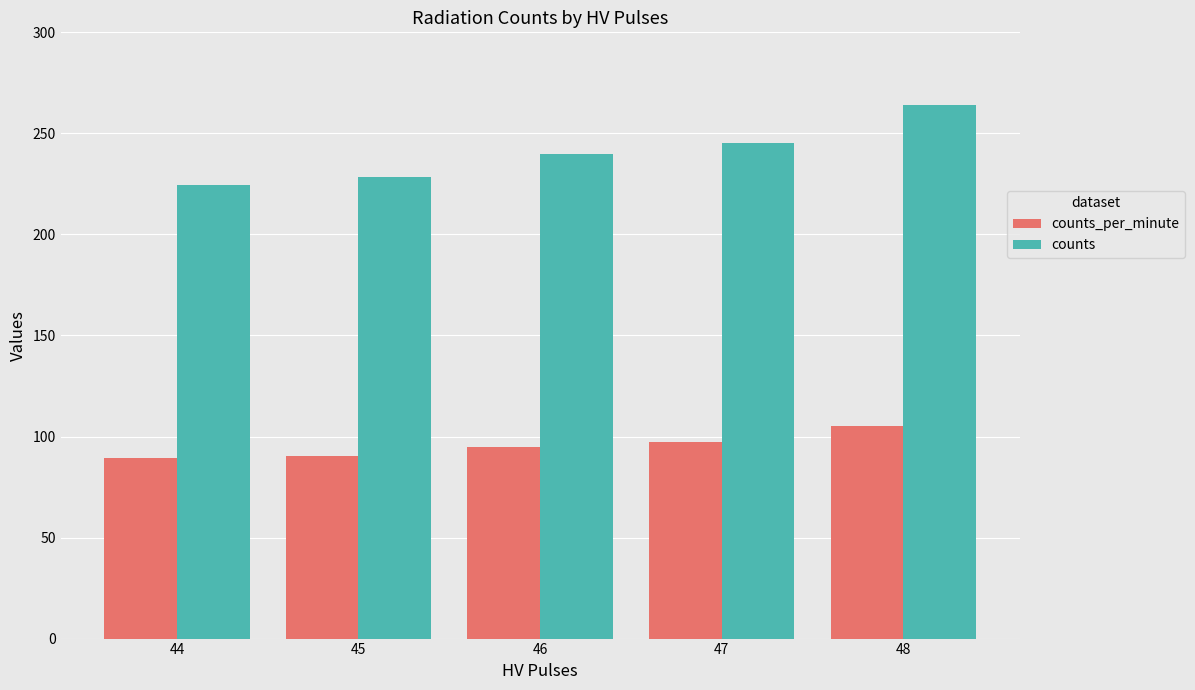

Is the value of counts at 45 greater than the value of counts_per_minute at 48?

Yes